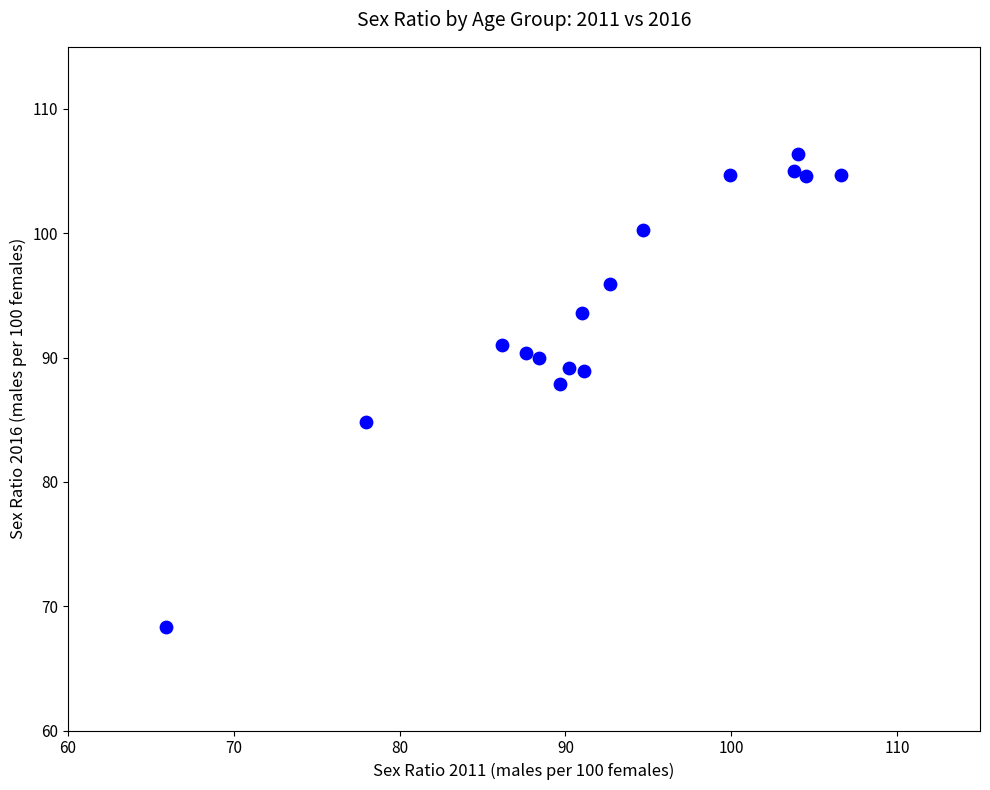

What is the range of X values (max minus min)?

40.7